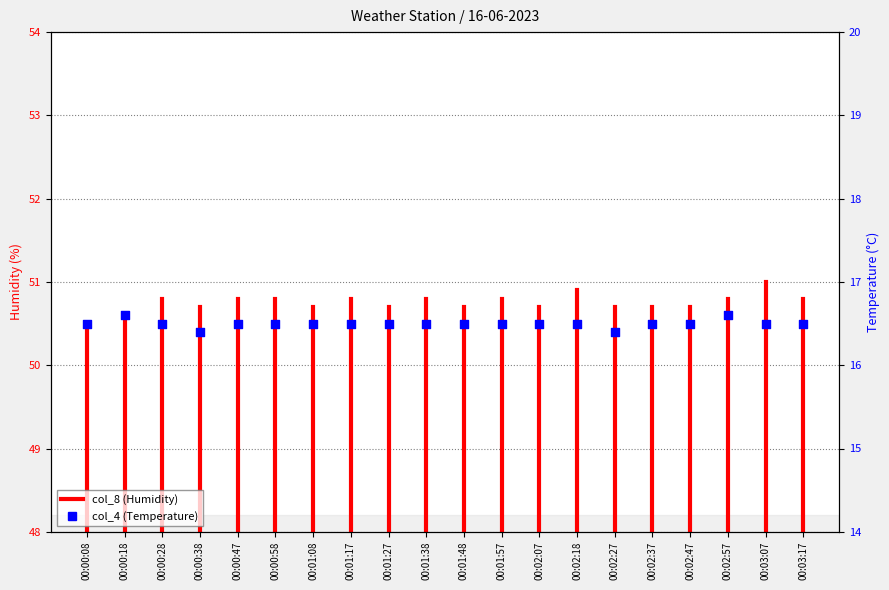

Approximately how many times larger is the value at 00:03:07 compared to 00:00:08?

1.0